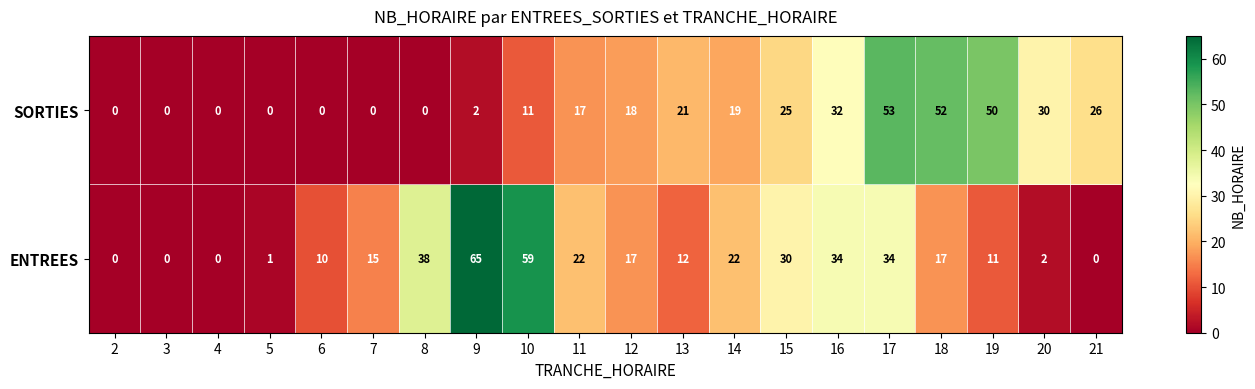

At which category is the sum across all series the highest?

17